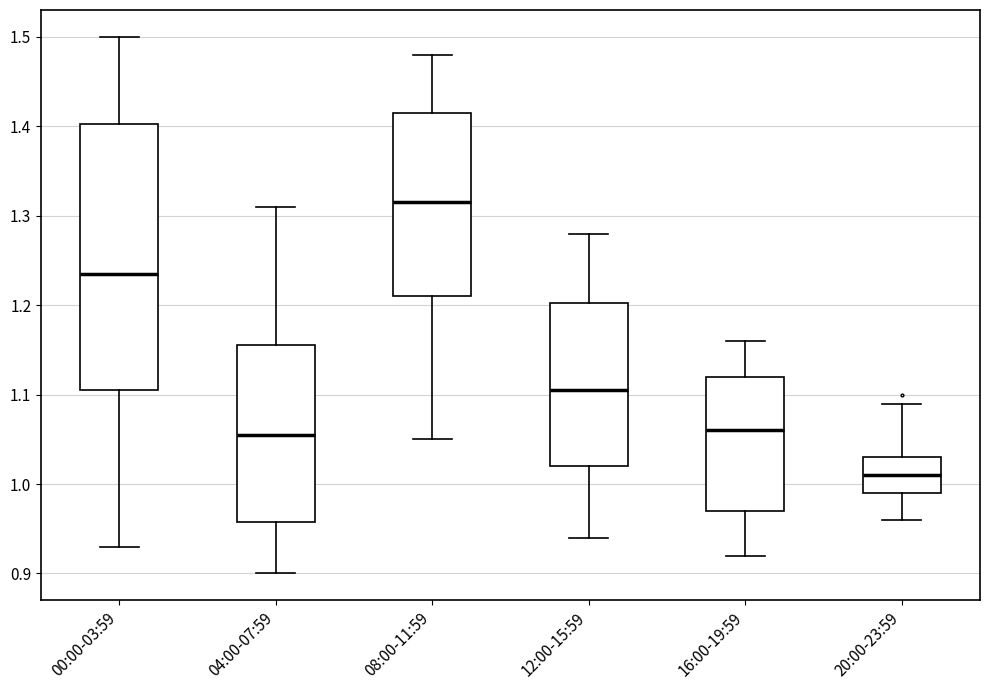

Reading left to right, transcribe this box plot: for each box, give where its median line is, the range the box spans, and where its two whiskers end, as read against the y-axis. The values are not printed on the chart, so give them approximately, as read against the axis.

00:00-03:59: median 1.24, box 1.11 to 1.40, whiskers 0.93 to 1.50
04:00-07:59: median 1.06, box 0.96 to 1.16, whiskers 0.90 to 1.31
08:00-11:59: median 1.32, box 1.21 to 1.42, whiskers 1.05 to 1.48
12:00-15:59: median 1.11, box 1.02 to 1.20, whiskers 0.94 to 1.28
16:00-19:59: median 1.06, box 0.97 to 1.12, whiskers 0.92 to 1.16
20:00-23:59: median 1.01, box 0.99 to 1.03, whiskers 0.96 to 1.09